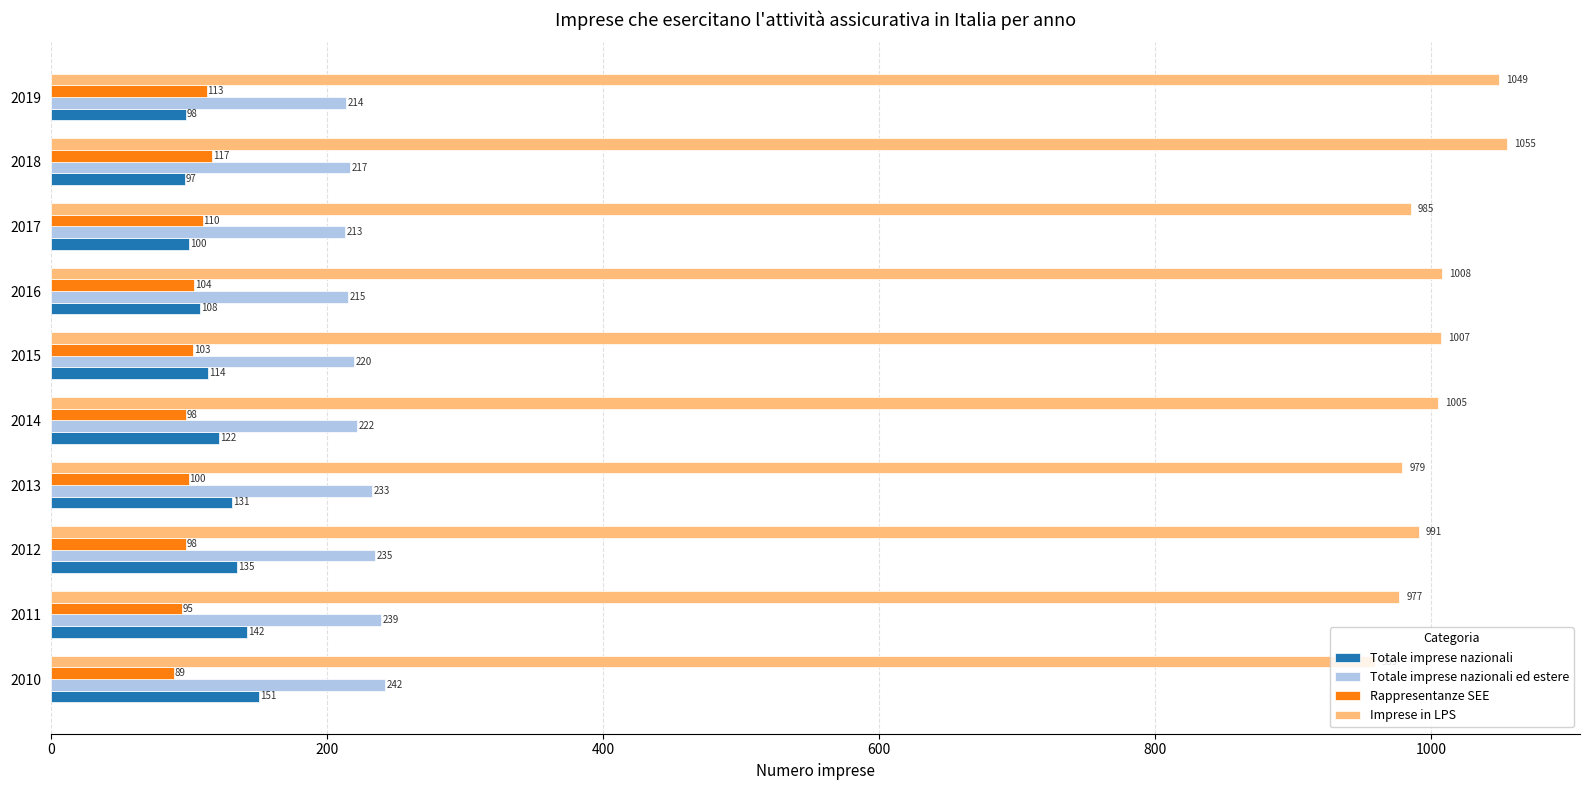

What is the difference between the Totale imprese nazionali ed estere values at 2017 and 2012?

22